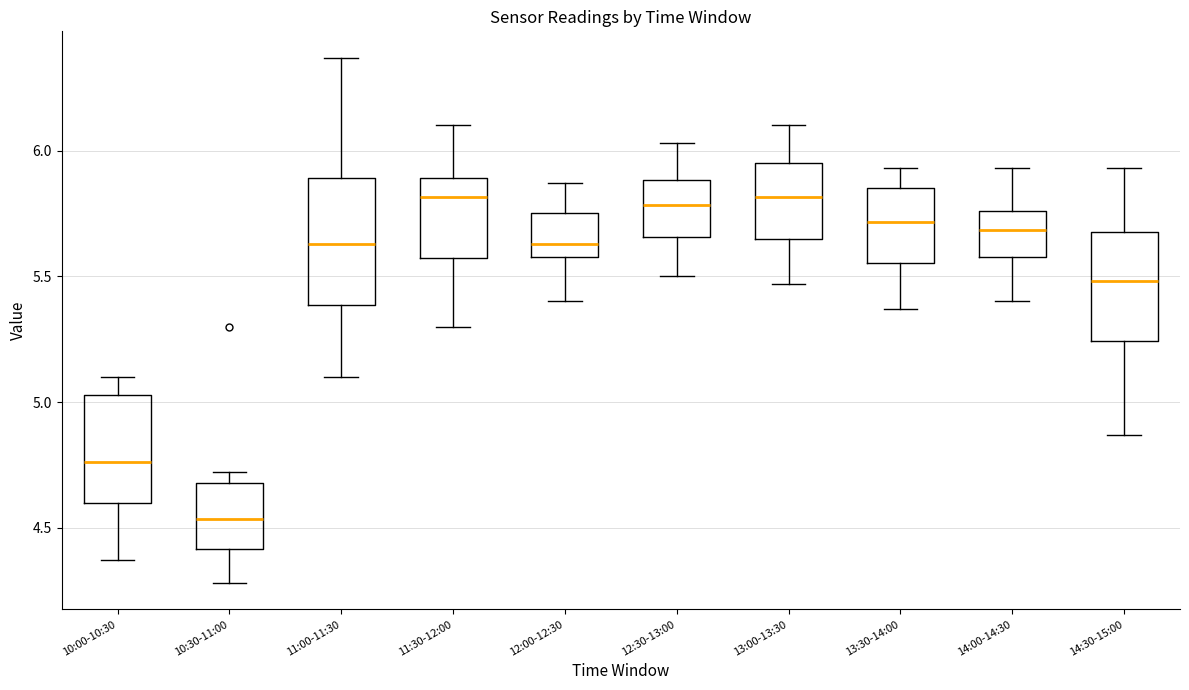

Reading left to right, transcribe this box plot: for each box, give where its median line is, the range the box spans, and where its two whiskers end, as read against the y-axis. The values are not printed on the chart, so give them approximately, as read against the axis.

10:00-10:30: median 4.75, box 4.60 to 5.05, whiskers 4.35 to 5.10
10:30-11:00: median 4.55, box 4.40 to 4.70, whiskers 4.30 to 4.70 (just above the box's upper edge)
11:00-11:30: median 5.65, box 5.40 to 5.90, whiskers 5.10 to 6.35
11:30-12:00: median 5.80, box 5.55 to 5.90, whiskers 5.30 to 6.10
12:00-12:30: median 5.65, box 5.60 to 5.75, whiskers 5.40 to 5.85
12:30-13:00: median 5.80, box 5.65 to 5.90, whiskers 5.50 to 6.05
13:00-13:30: median 5.80, box 5.65 to 5.95, whiskers 5.45 to 6.10
13:30-14:00: median 5.70, box 5.55 to 5.85, whiskers 5.35 to 5.95
14:00-14:30: median 5.70, box 5.60 to 5.75, whiskers 5.40 to 5.95
14:30-15:00: median 5.50, box 5.25 to 5.70, whiskers 4.85 to 5.95